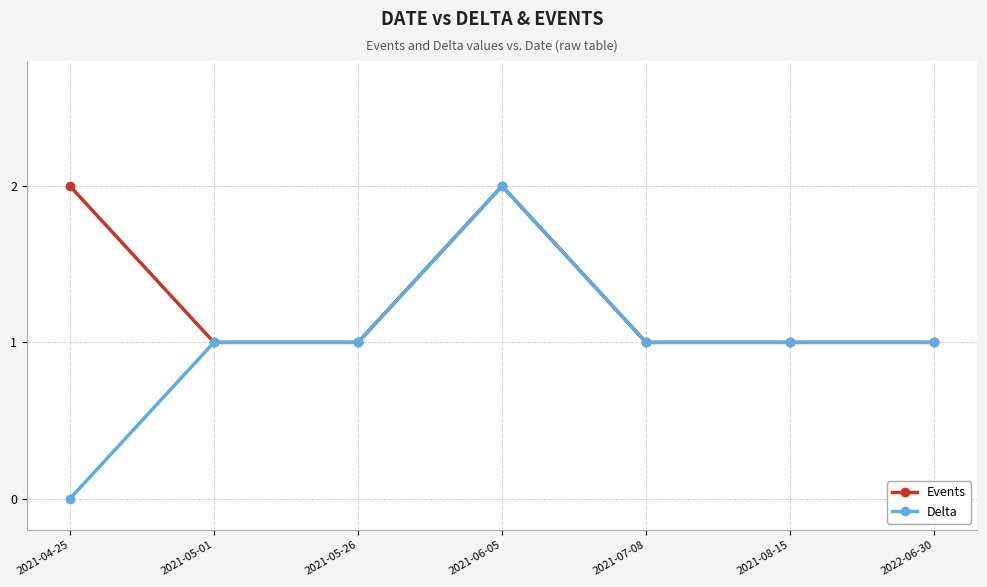

What is the approximate value of Events at 2021-04-25?

2